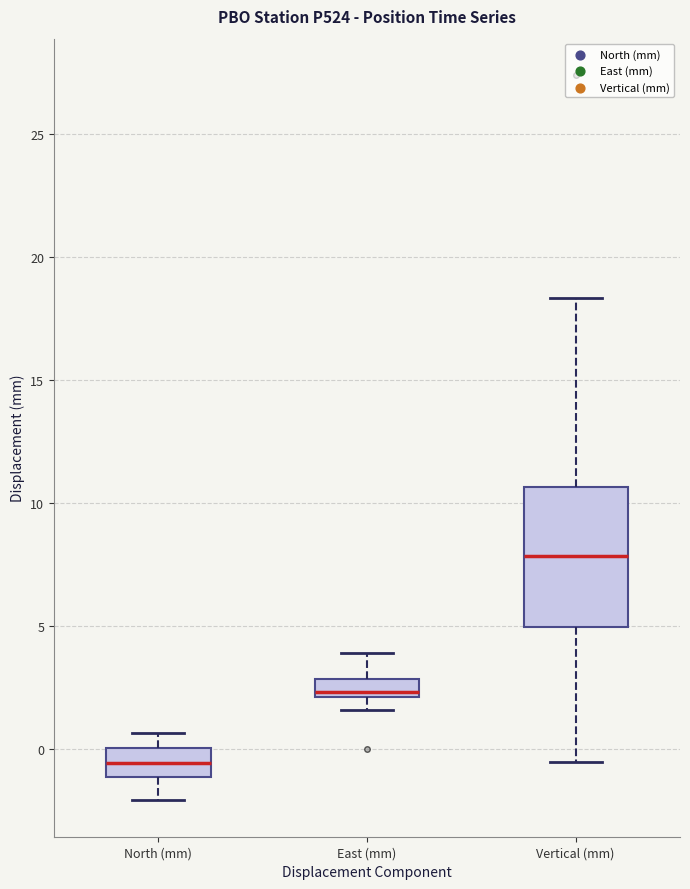

Where is the upper edge of the box for North (mm) on the y-axis? The values are not printed on the chart, so give them approximately, as read against the axis.

0.0